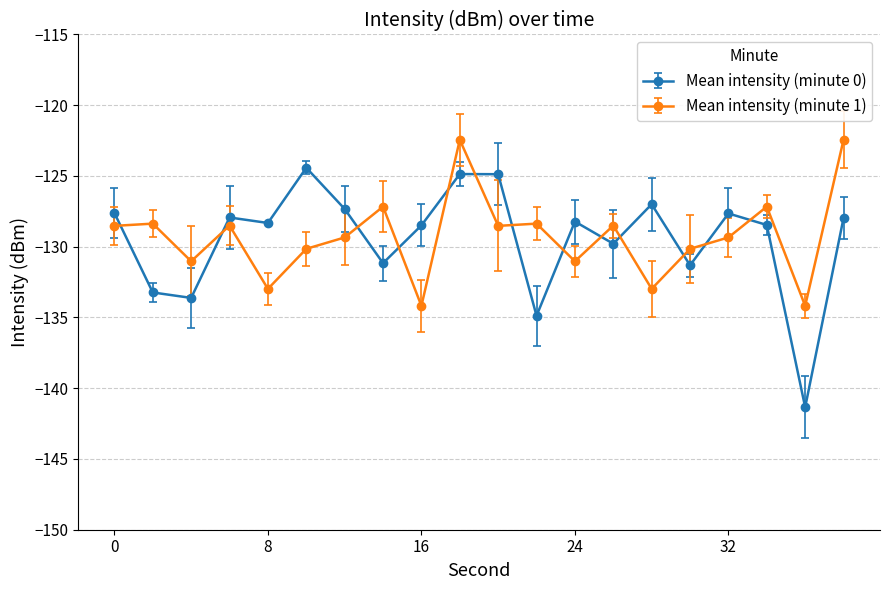

What is the difference between the maximum and second lowest values in the Mean intensity (minute 1) series?

11.7